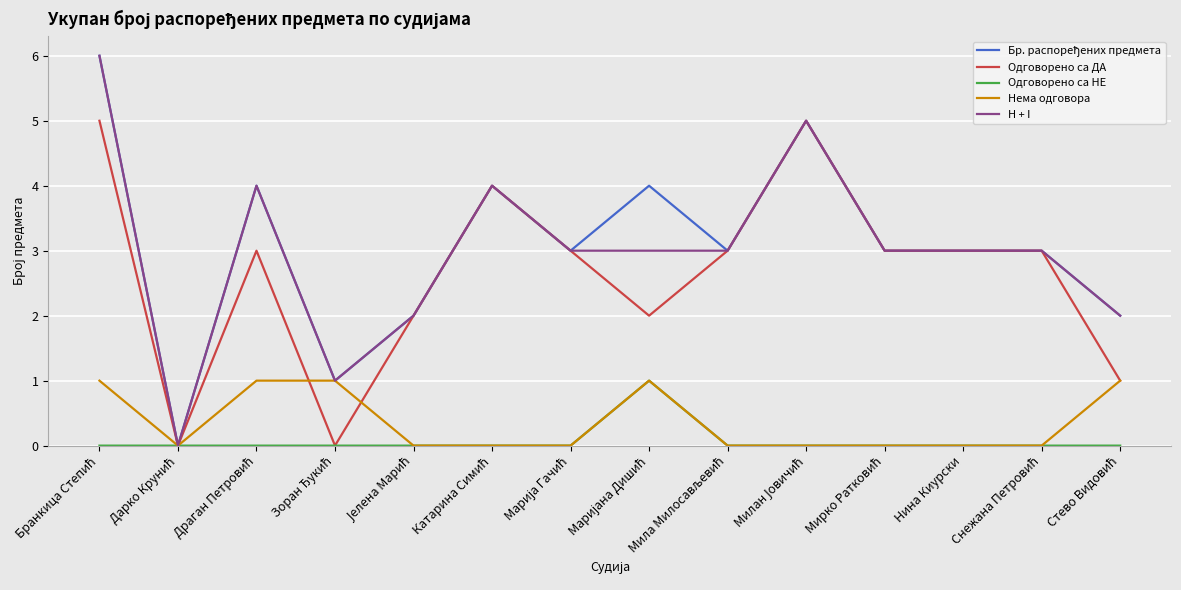

The value of Одговорено са НЕ at Нина Киурски is 0. True or false?

True